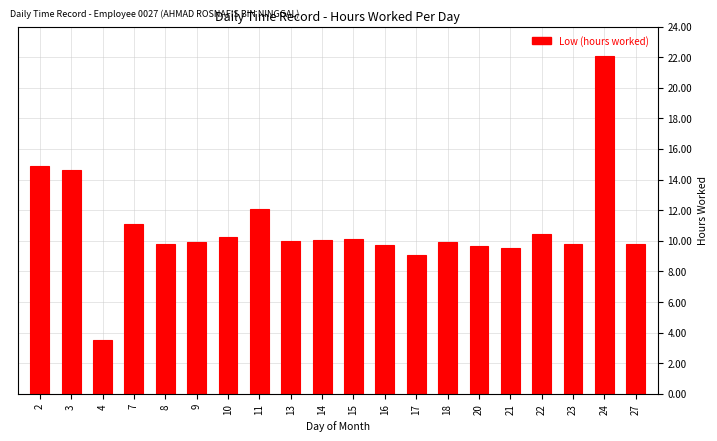

What is the change in value from 15 to 17?

-1.0